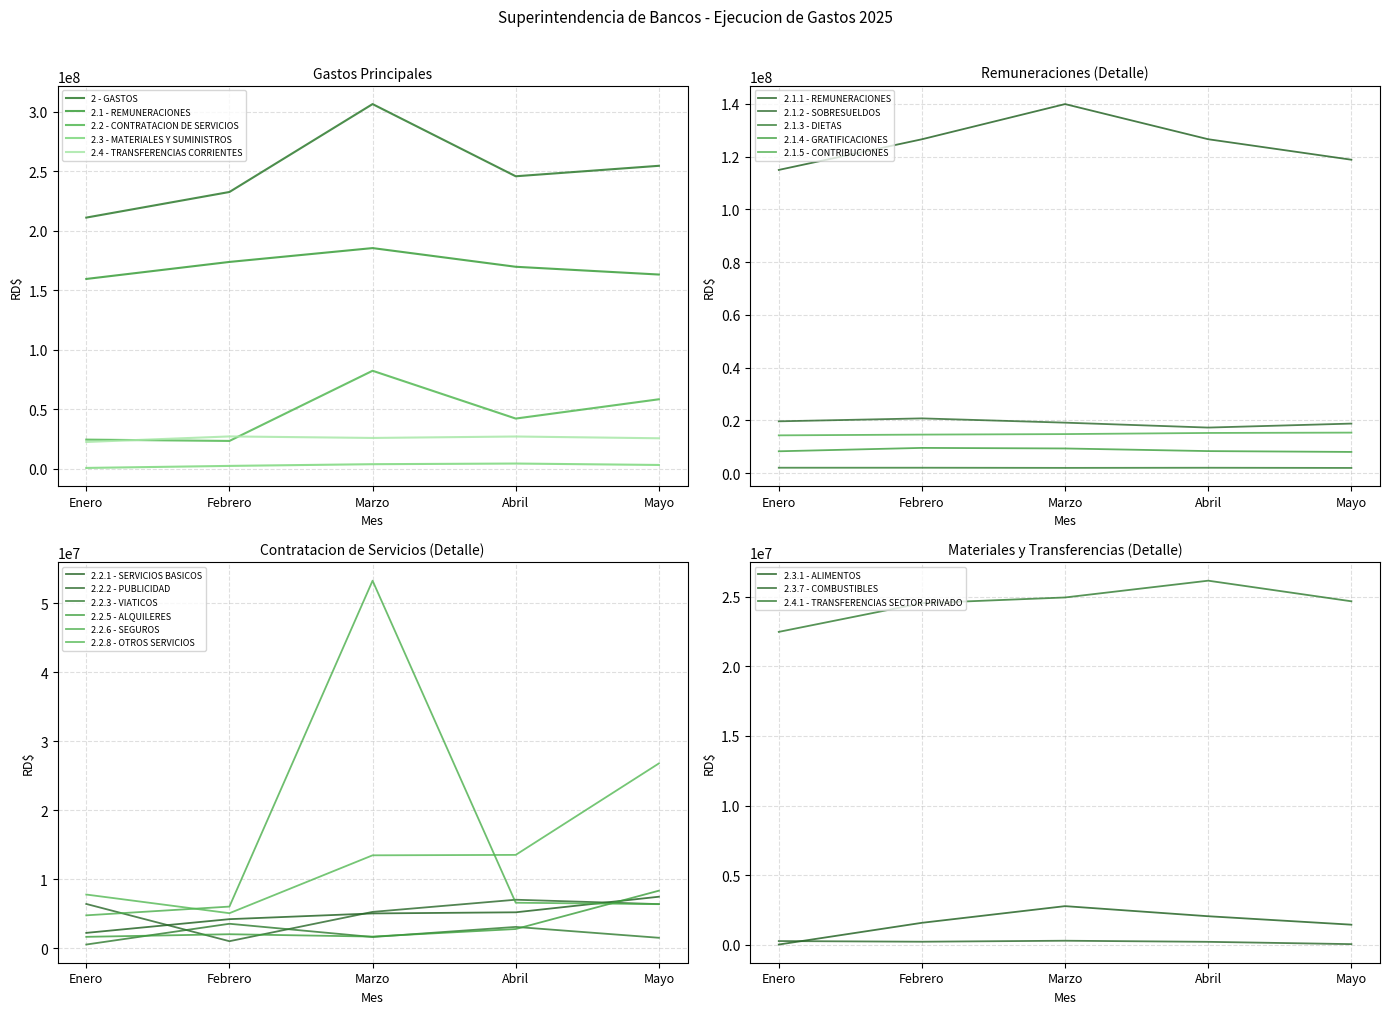

How many data points does each series have?

5